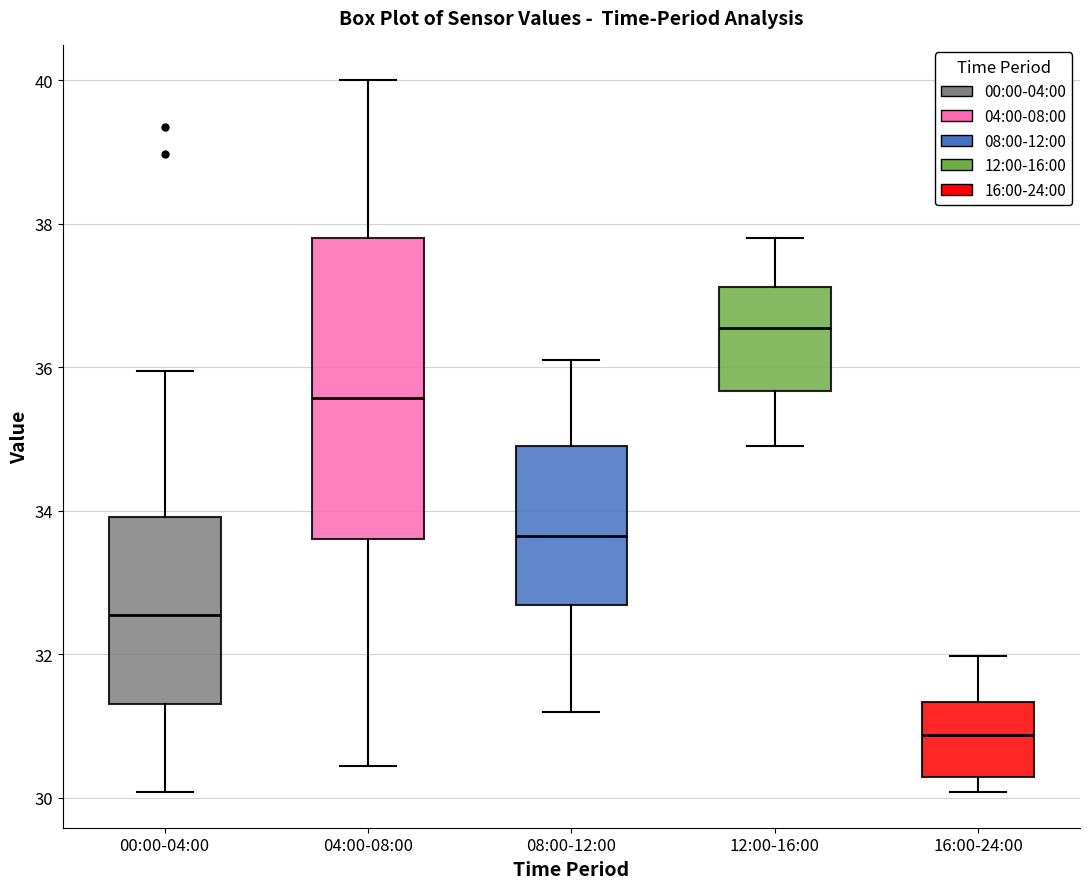

Reading left to right, read every box against the y-axis: the position of its median line, the range the box covers, and the ends of its whiskers. The values are not printed on the chart, so give them approximately, as read against the axis.

00:00-04:00: median 32.6, box 31.4 to 34.0, whiskers 30.0 to 36.0
04:00-08:00: median 35.6, box 33.6 to 37.8, whiskers 30.4 to 40.0
08:00-12:00: median 33.6, box 32.6 to 35.0, whiskers 31.2 to 36.2
12:00-16:00: median 36.6, box 35.6 to 37.2, whiskers 35.0 to 37.8
16:00-24:00: median 30.8, box 30.2 to 31.4, whiskers 30.0 to 32.0